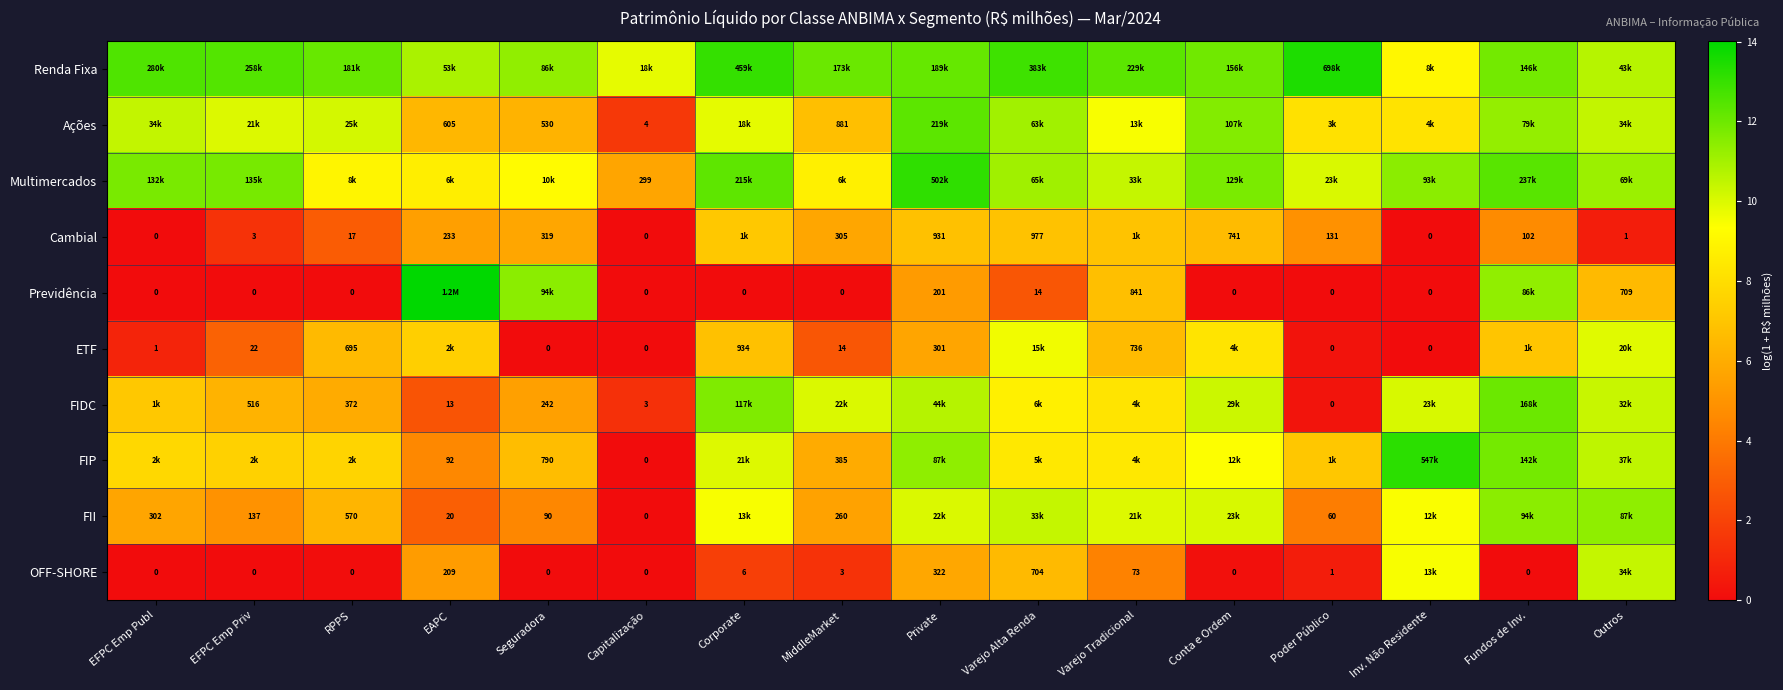

Which category has the highest value across all series?

EAPC